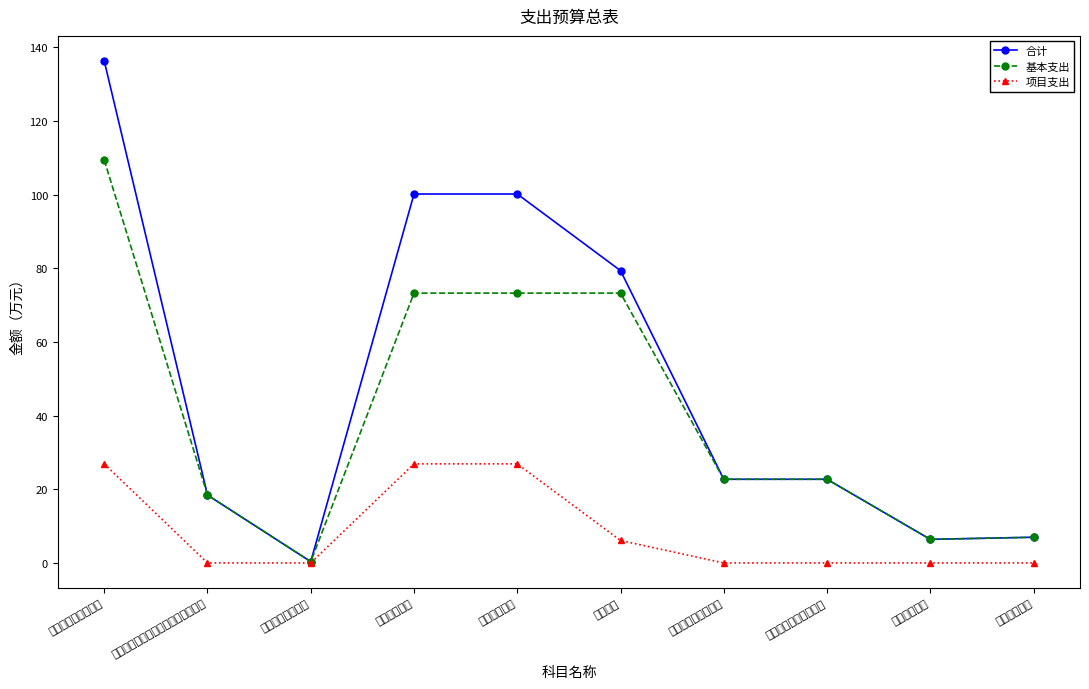

How many categories are shown in the chart?

10